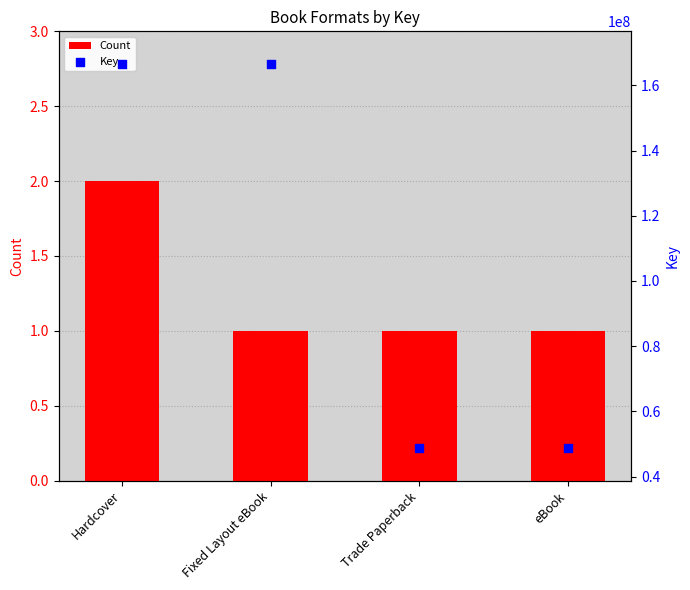

Which series has the largest total across all categories?

Key